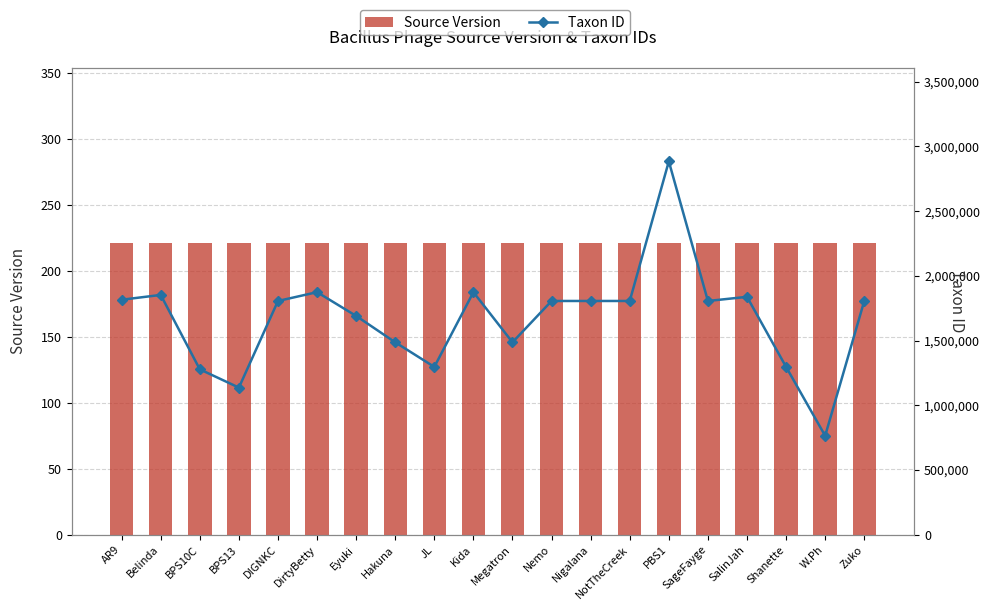

What is the label of the 13th bar from the left?

Nigalana